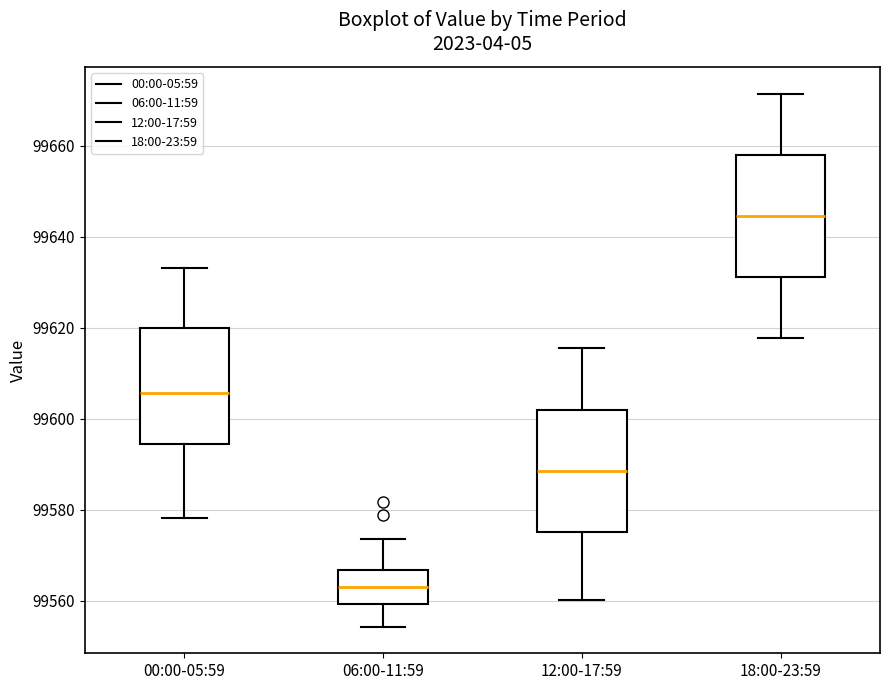

Reading left to right, read every box against the y-axis: the position of its median line, the range the box covers, and the ends of its whiskers. The values are not printed on the chart, so give them approximately, as read against the axis.

00:00-05:59: median 99606, box 99594 to 99620, whiskers 99578 to 99634
06:00-11:59: median 99564, box 99560 to 99566, whiskers 99554 to 99574
12:00-17:59: median 99588, box 99576 to 99602, whiskers 99560 to 99616
18:00-23:59: median 99644, box 99632 to 99658, whiskers 99618 to 99672